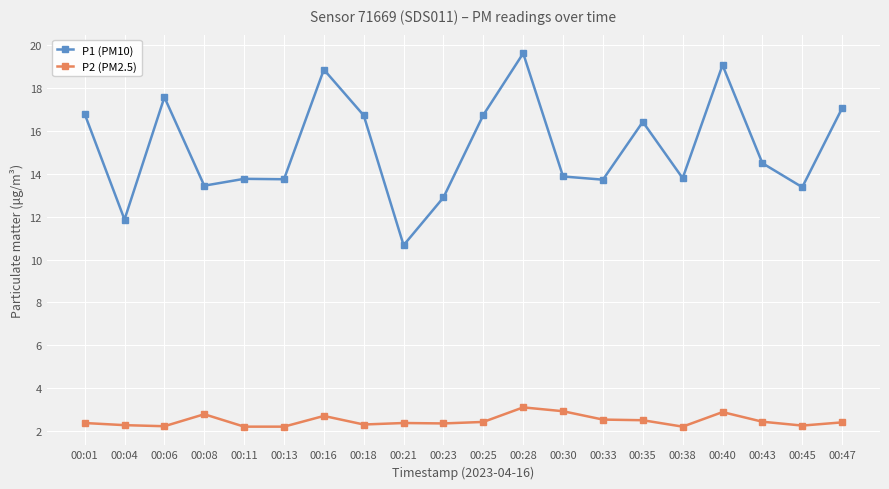

Is the value of P1 (PM10) at 00:30 greater than the value of P2 (PM2.5) at 00:43?

Yes